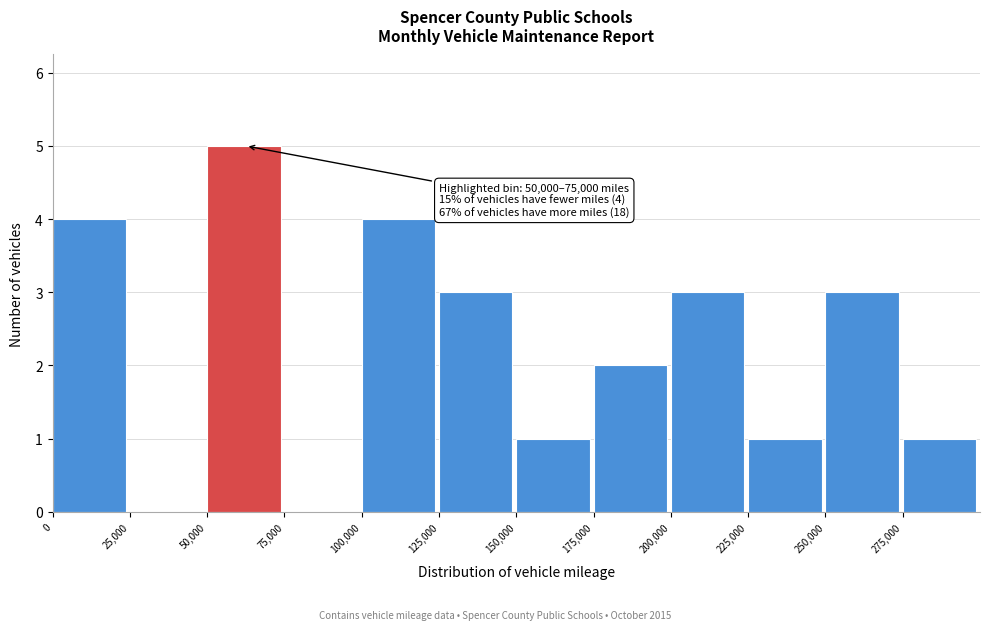

Over which range of the x-axis is the bar tallest?

50000 to 75000